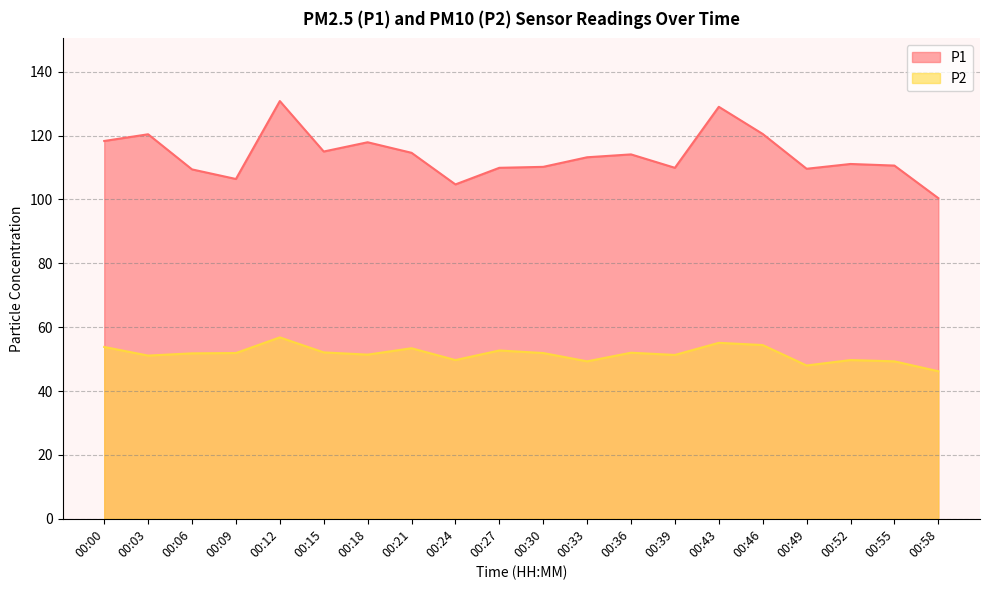

At which category is the sum across all series the highest?

00:12